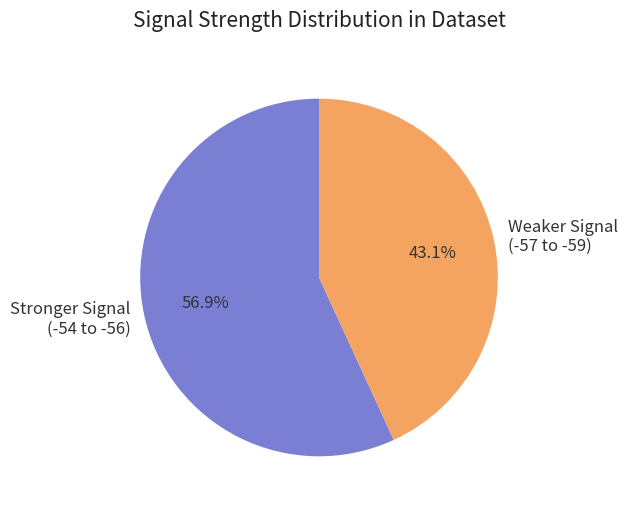

To the nearest percent, what is the average slice percentage?

50%